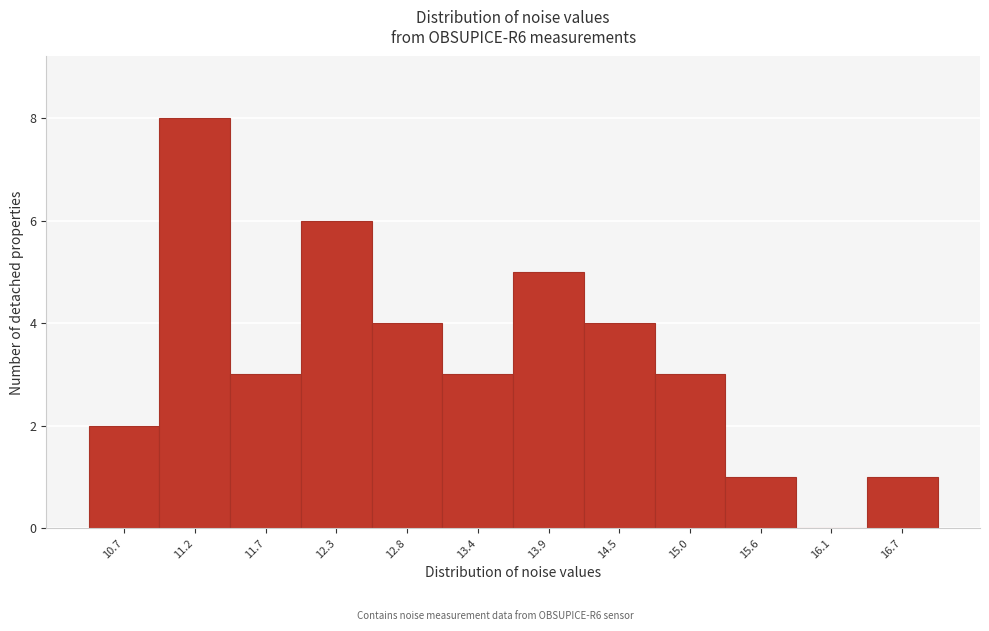

Reading left to right, what are all the values shown in this chart?

10.7=2	11.2=8	11.7=3	12.3=6	12.8=4	13.4=3	13.9=5	14.5=4	15.0=3	15.6=1	16.1=0	16.7=1